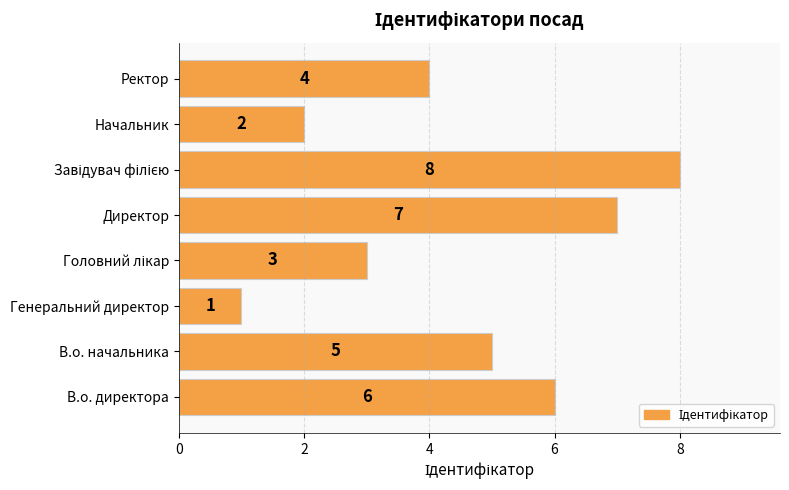

True or false: the data shows 2 at Начальник.

True